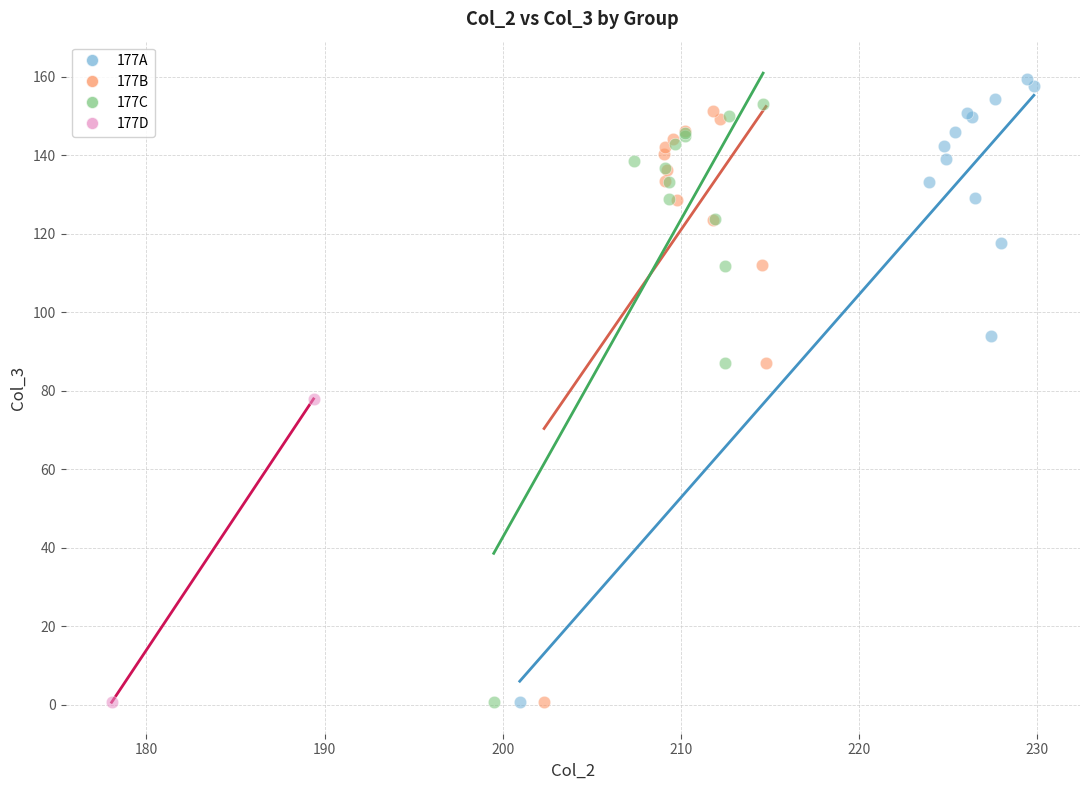

What are all the series names shown in the legend?

177A, 177B, 177C, 177D